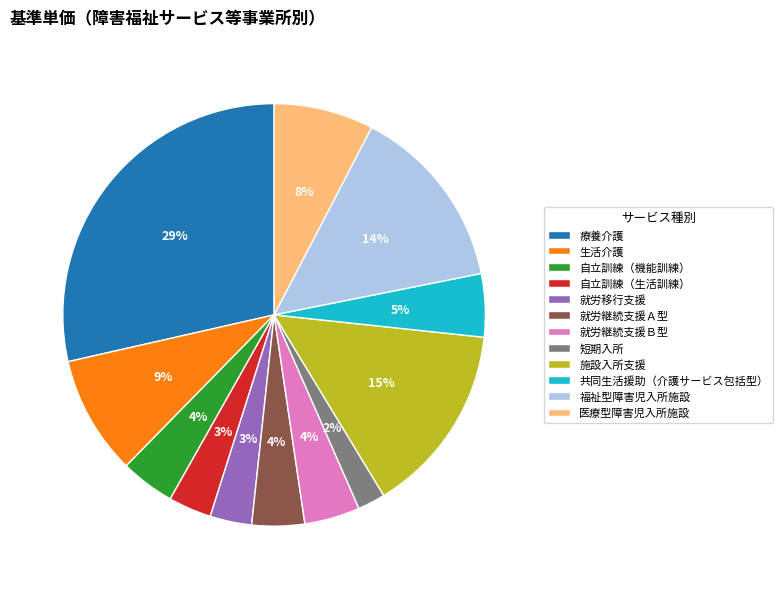

Does 自立訓練（機能訓練） represent more than half of the total?

No